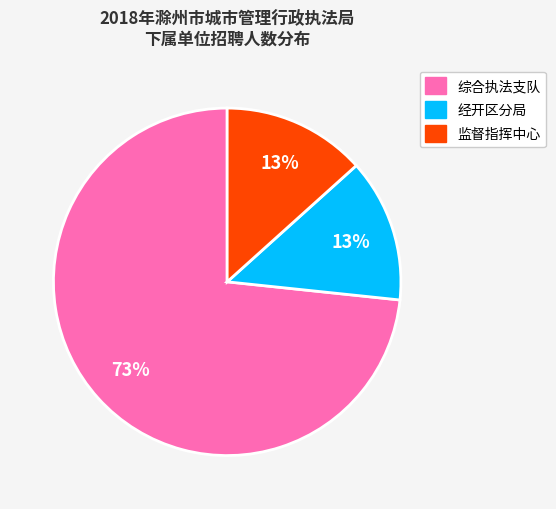

To the nearest percent, what is the average slice percentage?

33%